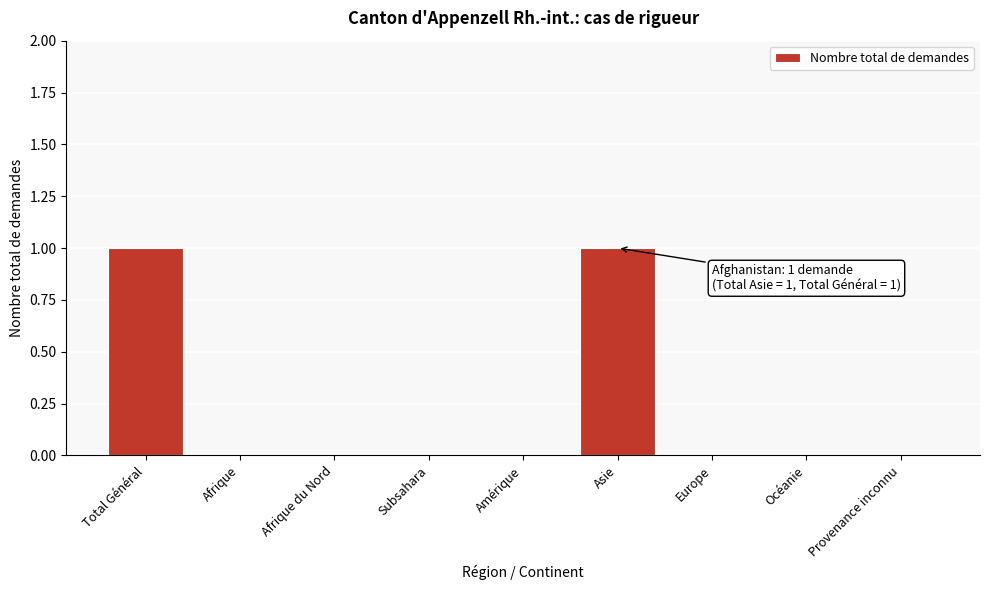

Reading left to right, list all the values displayed in this chart.

Total Général=1	Afrique=0	Afrique du Nord=0	Subsahara=0	Amérique=0	Asie=1	Europe=0	Océanie=0	Provenance inconnu=0